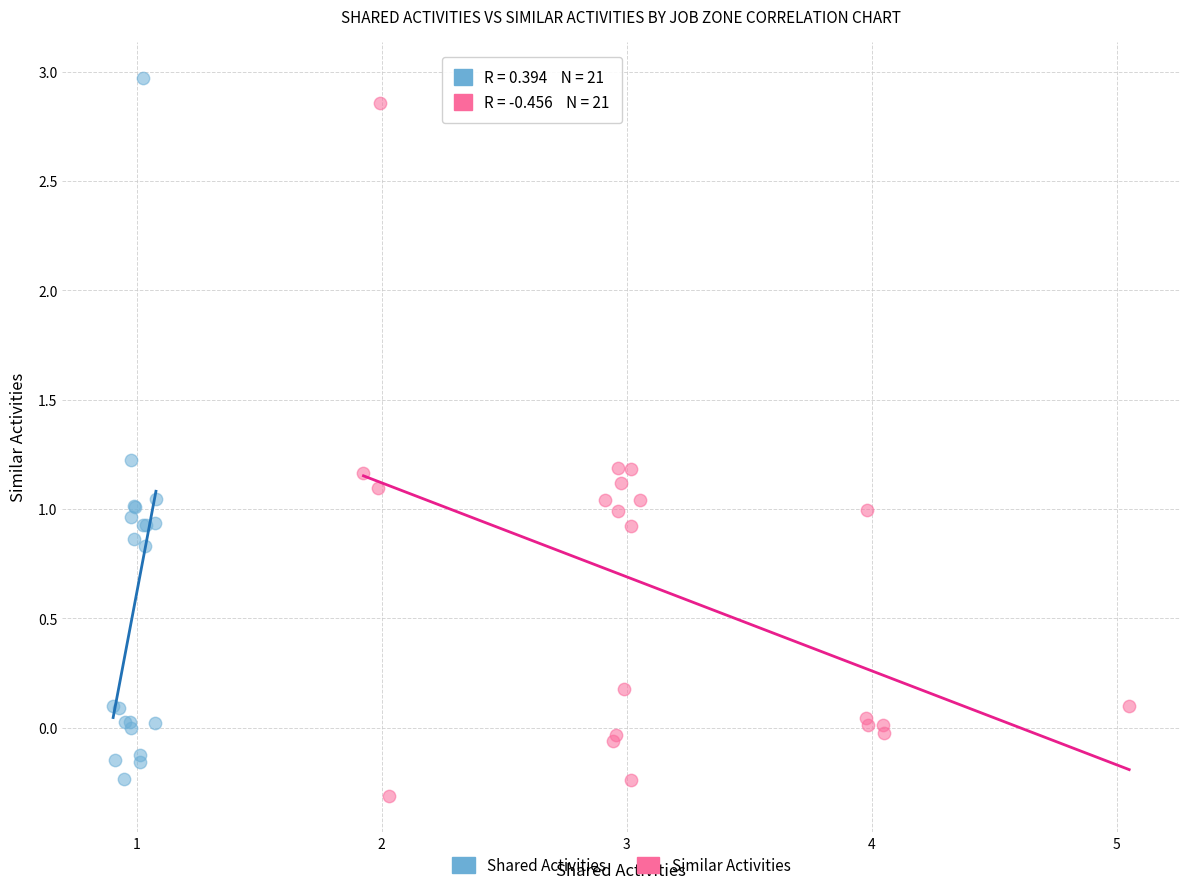

What are all the series names shown in the legend?

Shared Activities, Similar Activities